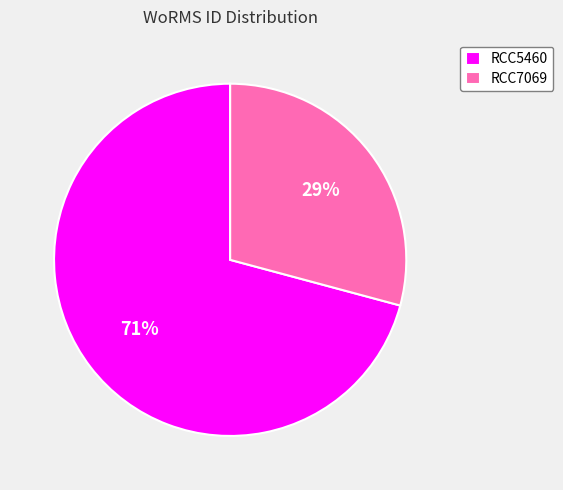

Does RCC5460 represent more than half of the total?

Yes